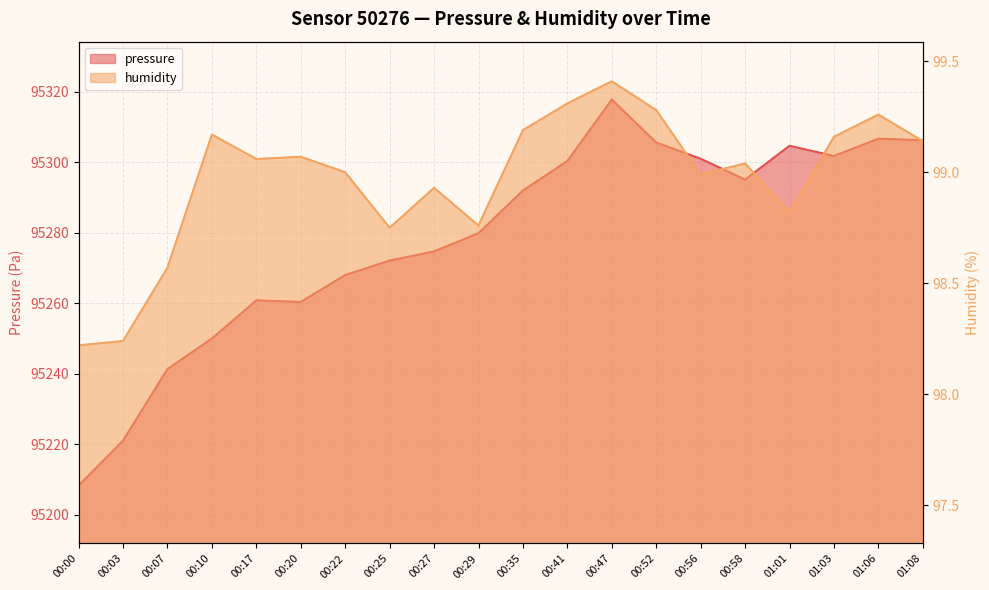

True or false: humidity has a value of 98.8 at 01:01.

True